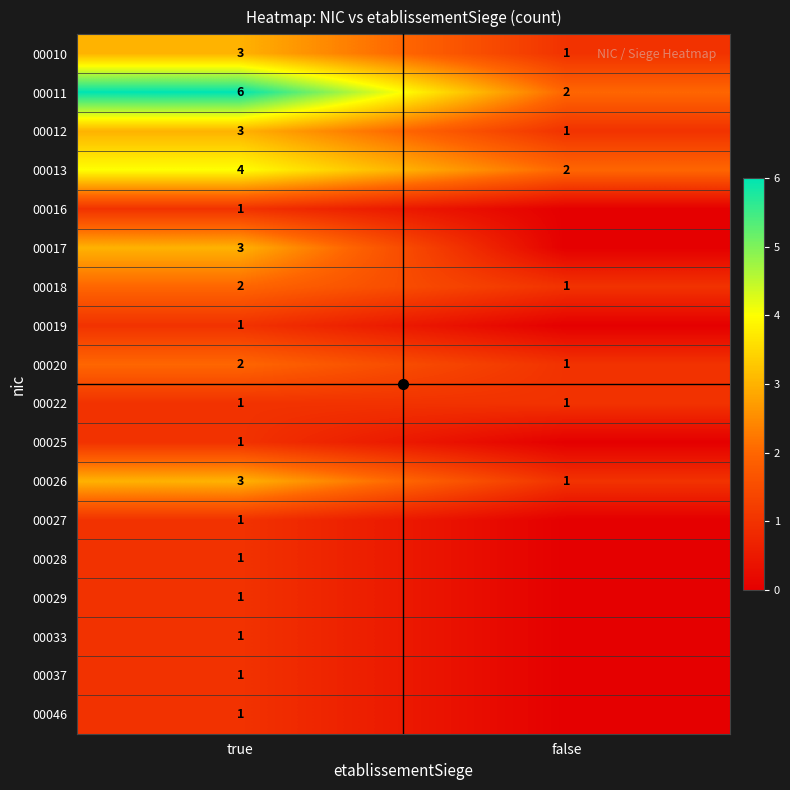

Which category has the lowest value in the 00020 series?

false